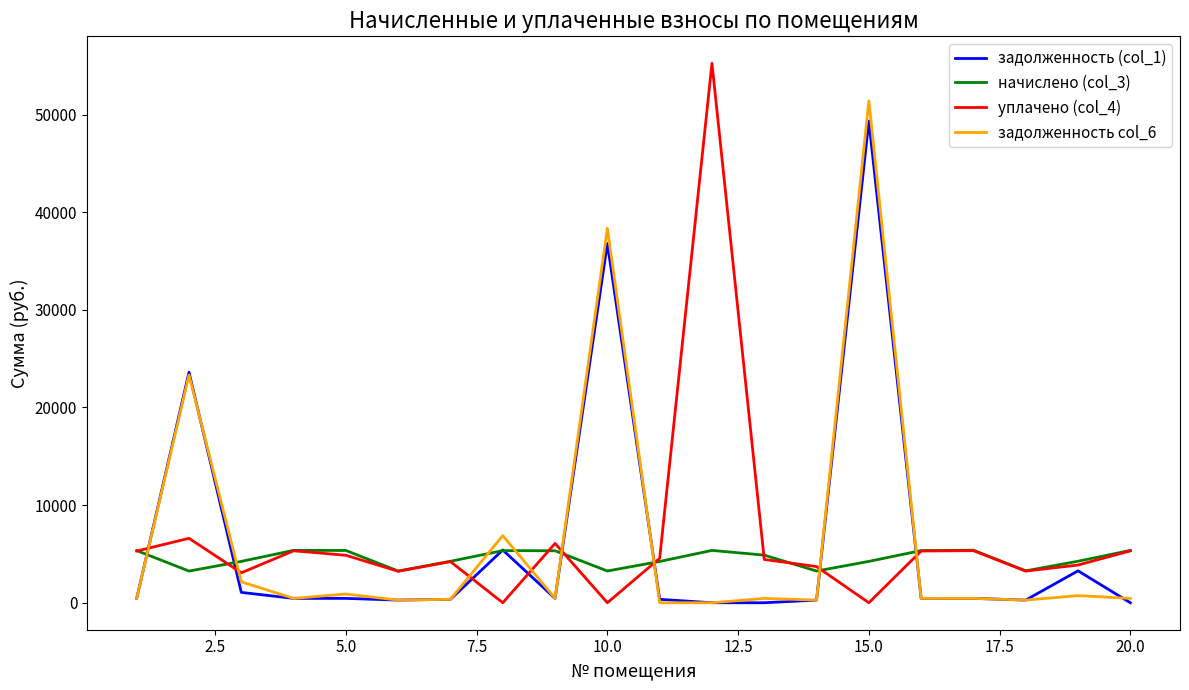

Does the chart display data point markers on the line(s)?

No